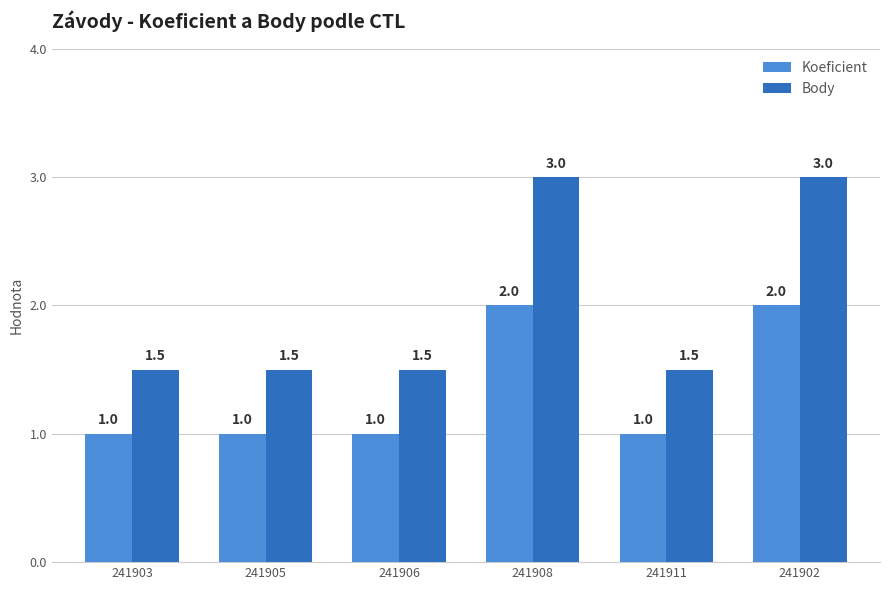

Rank the series by their average value, from highest to lowest.

Body, Koeficient